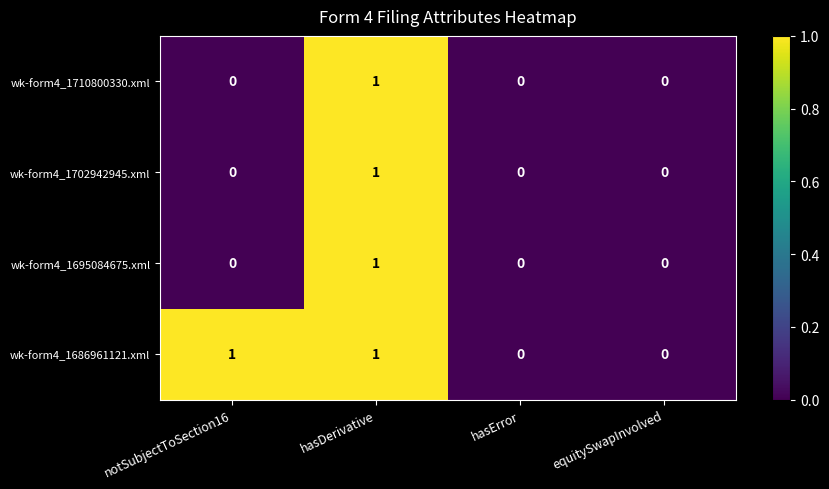

The wk-form4_1702942945.xml series shows 1 at hasDerivative. True or false?

True